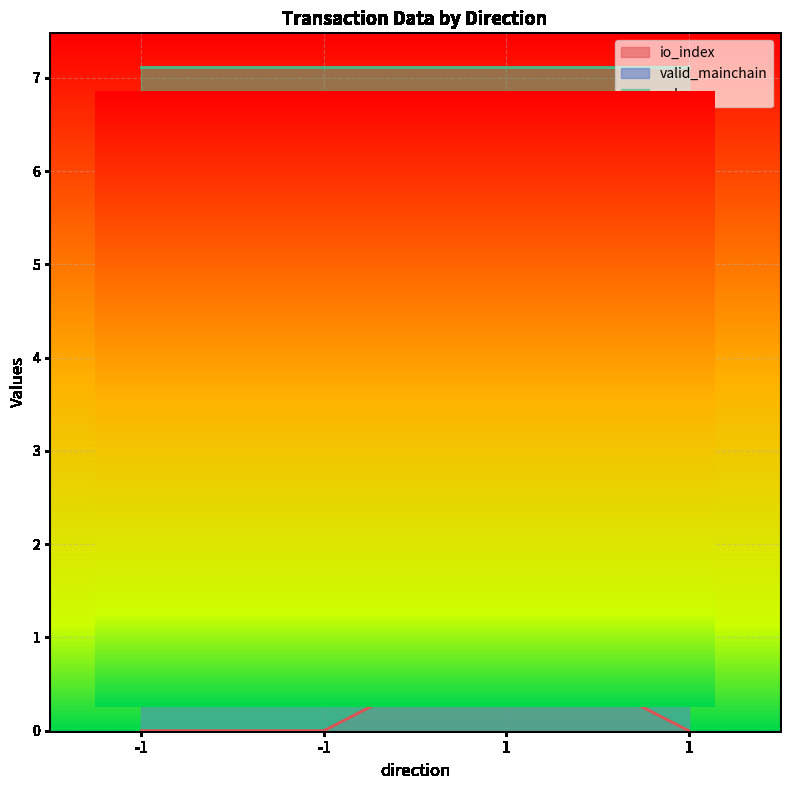

Rank the categories by valid_mainchain value from highest to lowest.

-1, -1, 1, 1